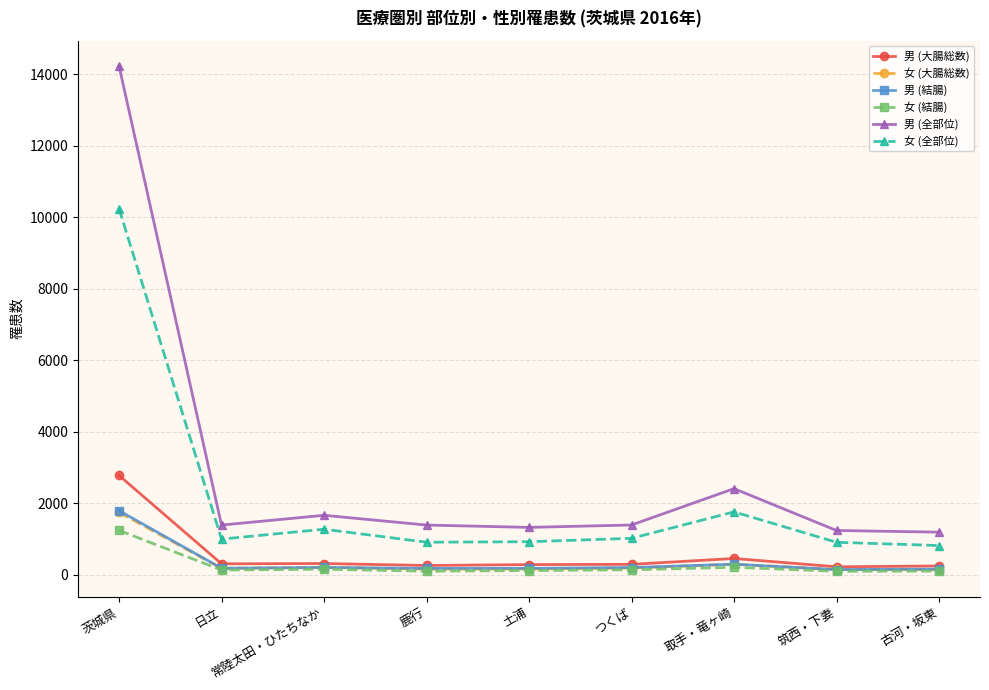

The value of 男 (全部位) at 土浦 is 1322. True or false?

True